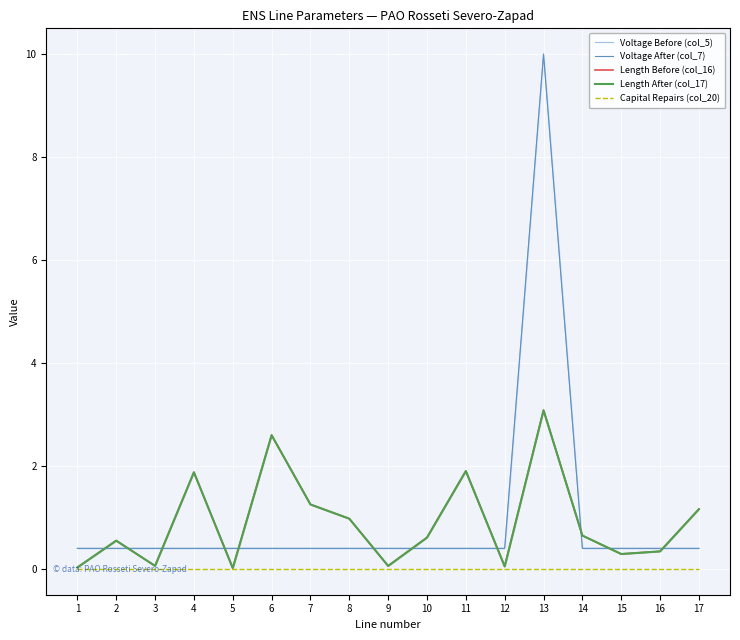

What is the value of the Voltage After (col_7) point at the 13th from the left?

10.0